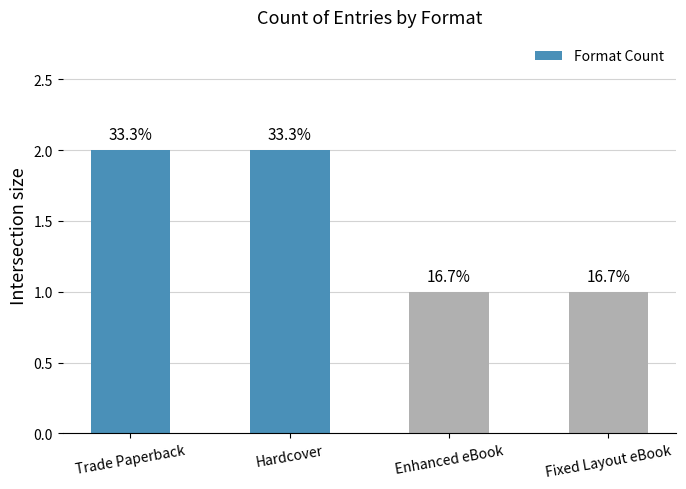

Rank the categories by value from lowest to highest.

Enhanced eBook, Fixed Layout eBook, Trade Paperback, Hardcover